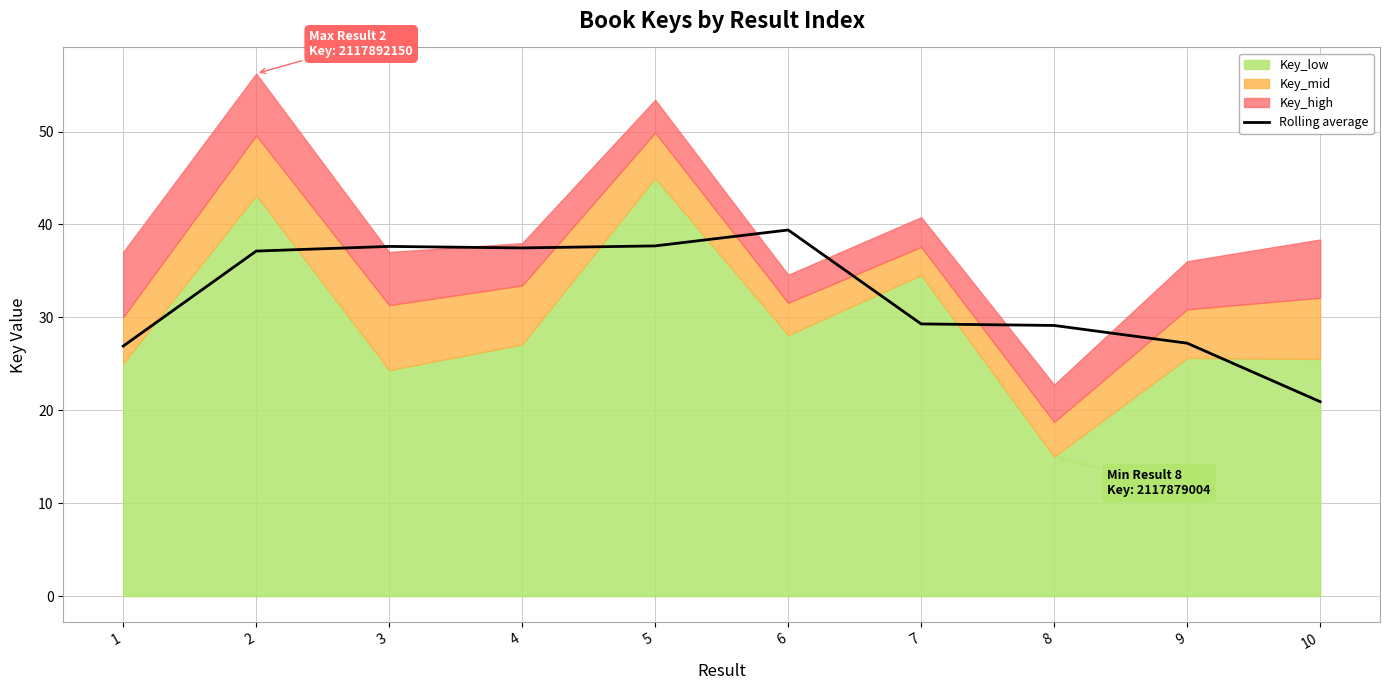

True or false: Rolling average has a value of 37.1 at 2.

True